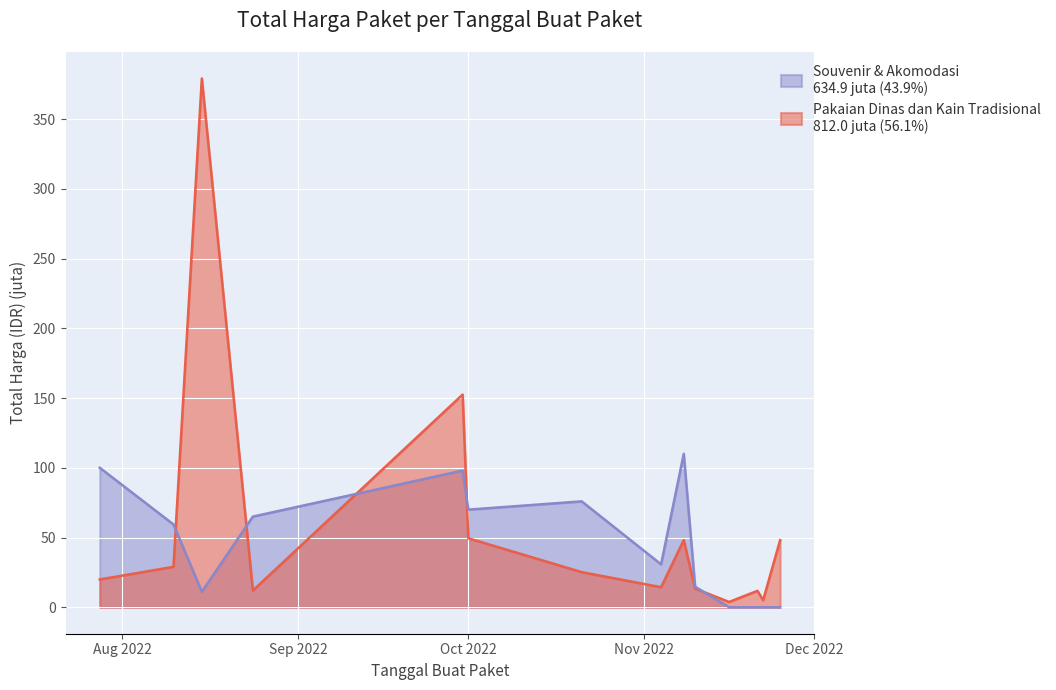

In Souvenir & Akomodasi, how many points are lower than both neighbors (excluding endpoints)?

3